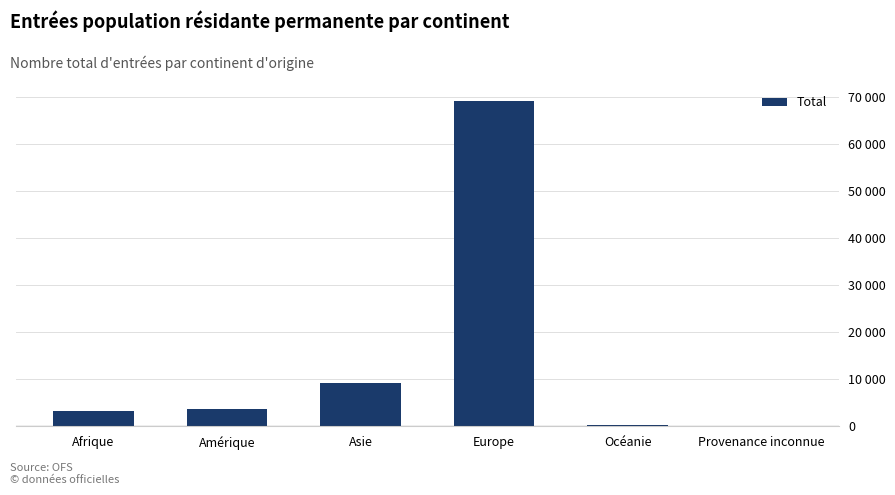

What is the minimum value shown in the chart?

150